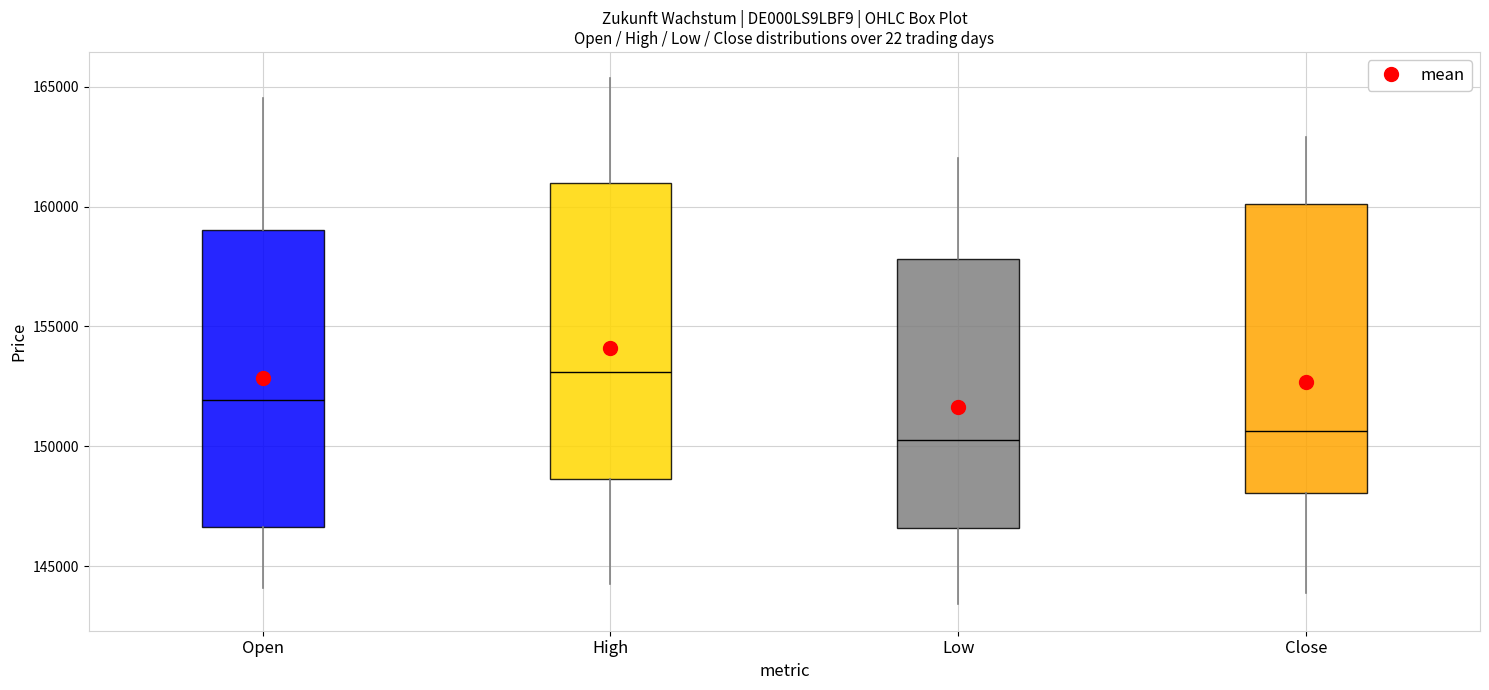

Where is the upper edge of the box for High on the y-axis? The values are not printed on the chart, so give them approximately, as read against the axis.

161000